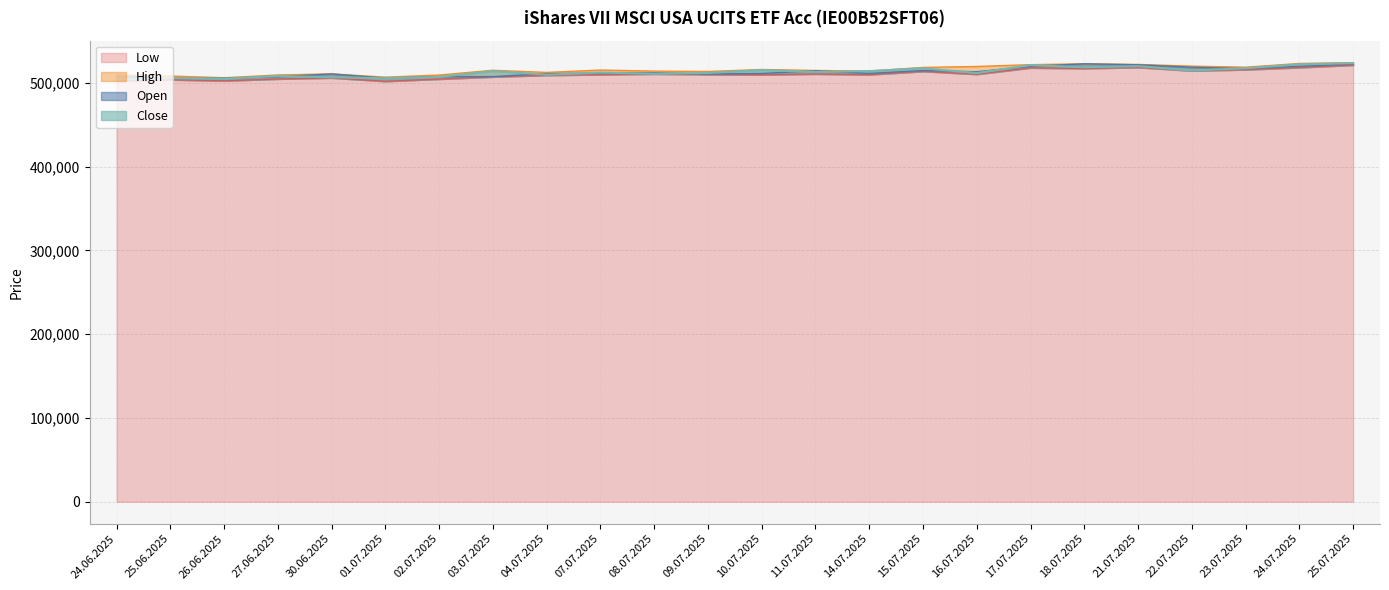

True or false: Open has a value of 809103 at 16.07.2025.

False